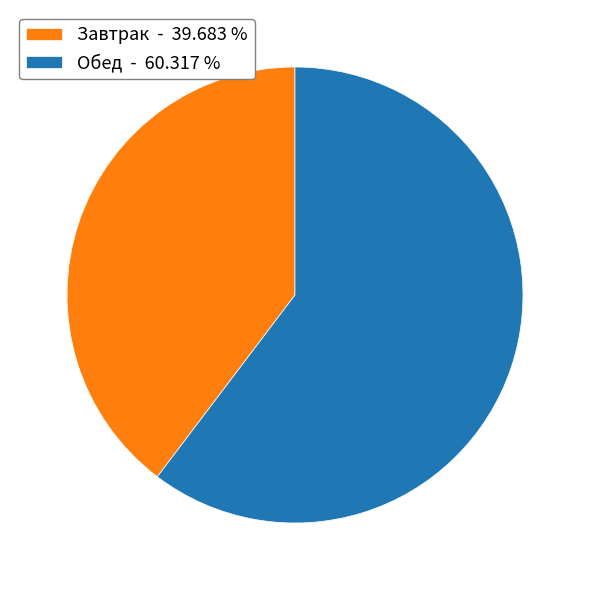

Which slice is the largest?

Обед - 60.317 %